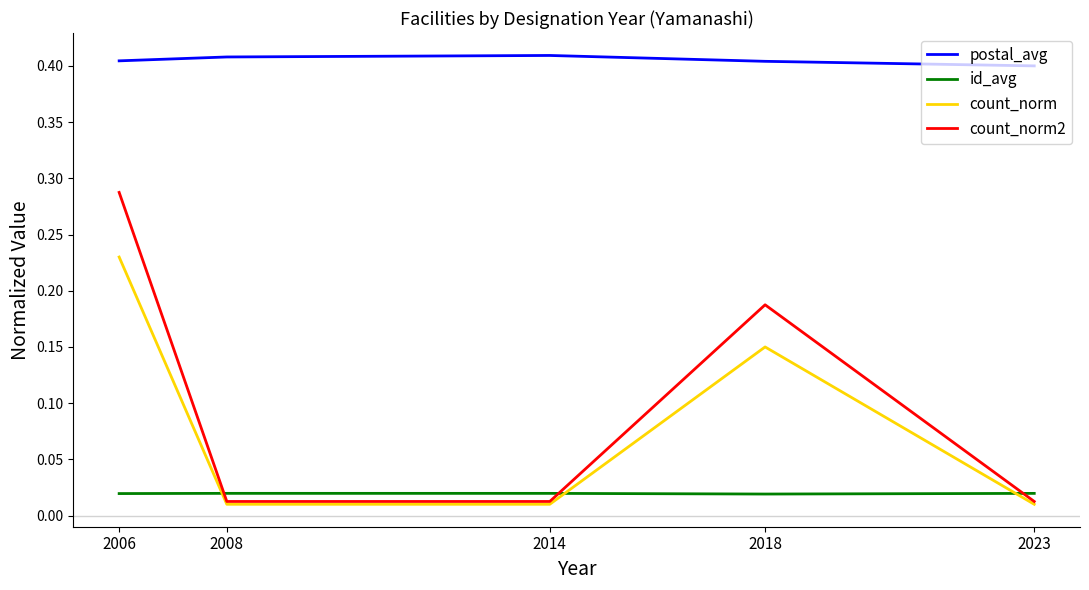

How many times do id_avg and count_norm2 cross each other?

3